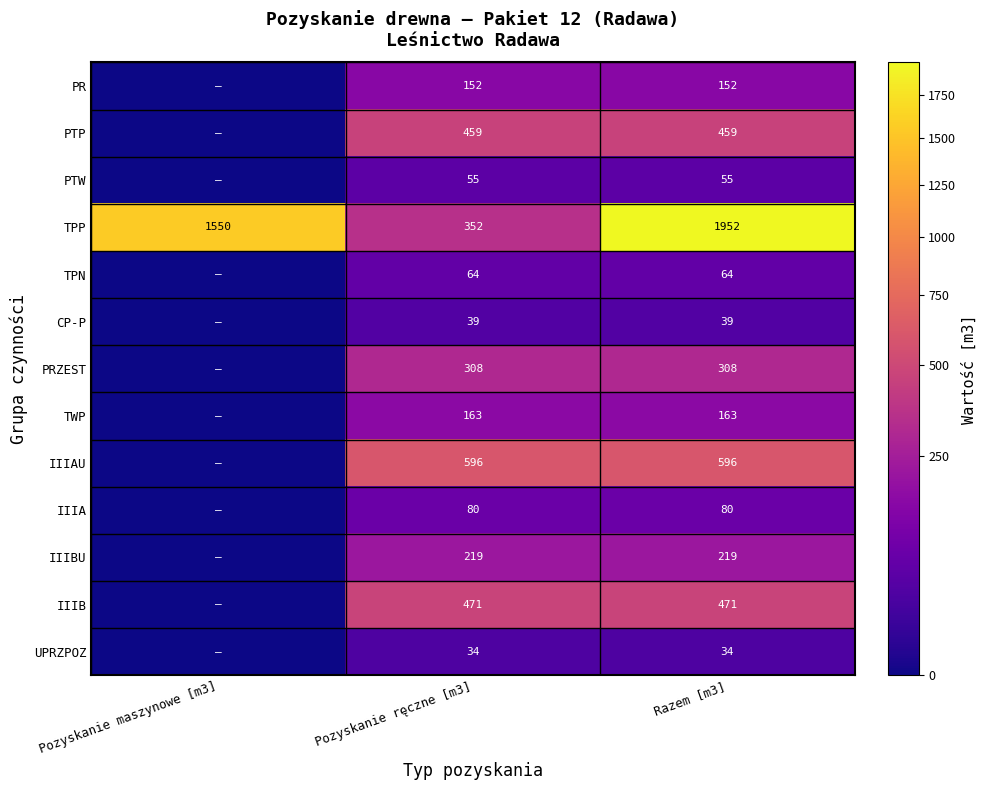

The TPP series shows 575 at Pozyskanie ręczne [m3]. True or false?

False